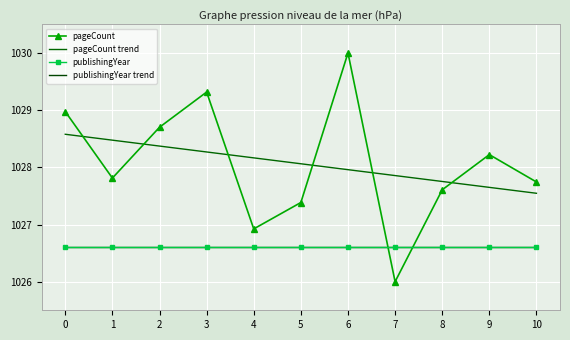

How many lines are shown in the chart?

4